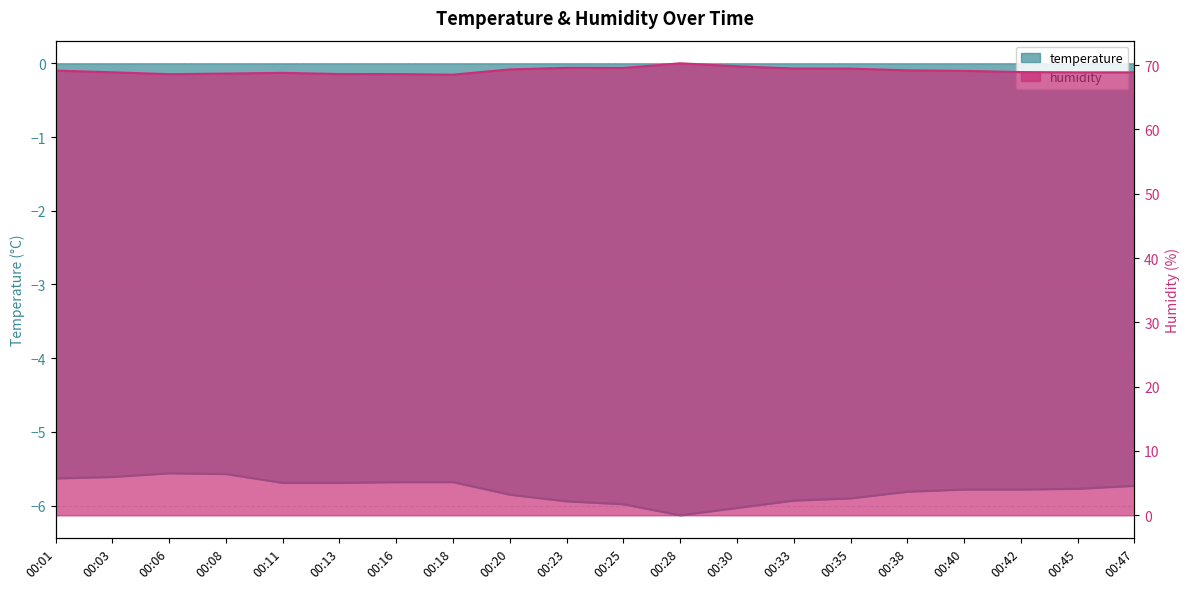

What is the difference between the humidity values at 00:06 and 00:18?

0.1